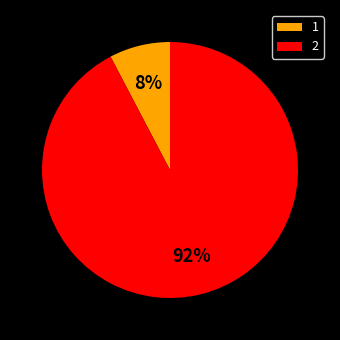

To the nearest percent, what percentage of the pie is 1?

8%